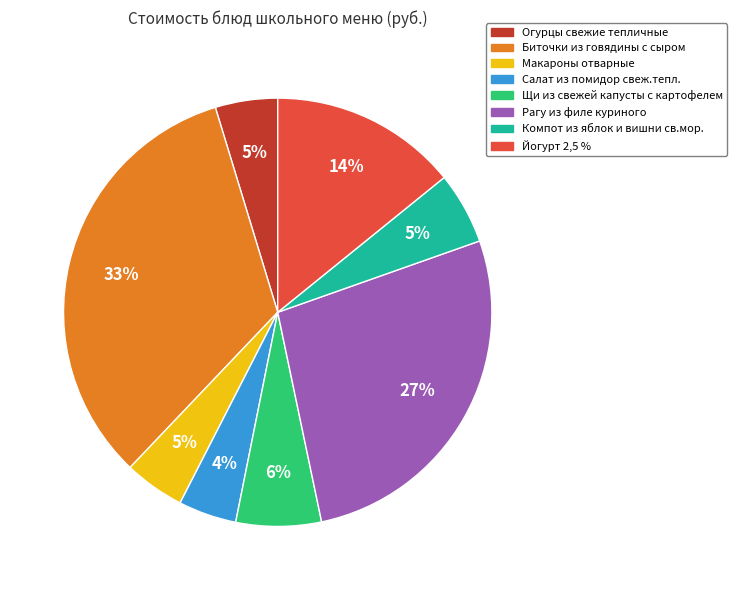

To the nearest percent, what is the difference between the Рагу из филе куриного and Йогурт 2,5 % slice percentages?

13%